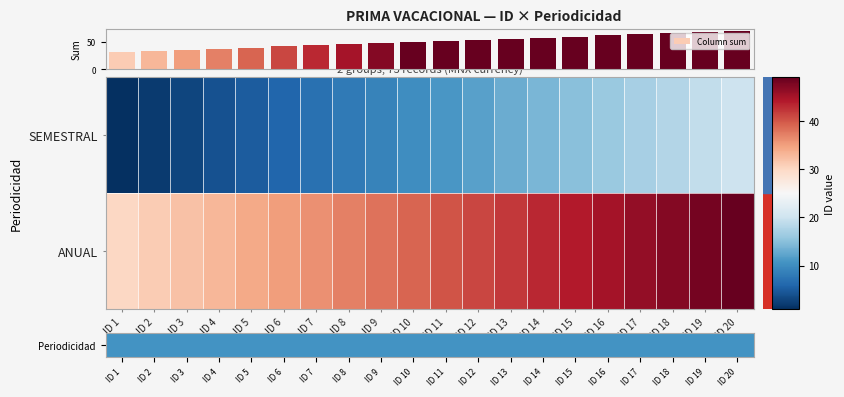

What is the difference between the Column sum values at ID 15 and ID 20?

10.0